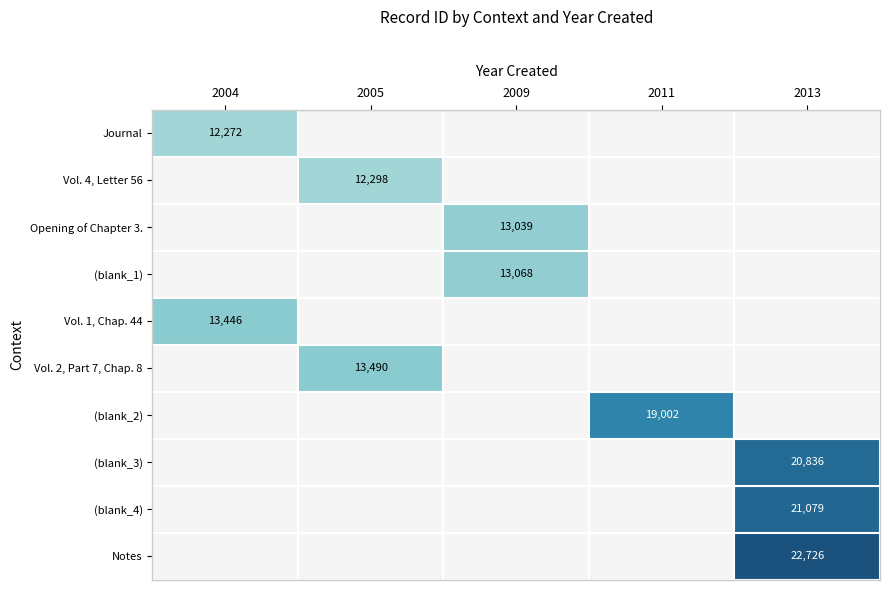

Which has a higher value, 2004 or 2005?

2005